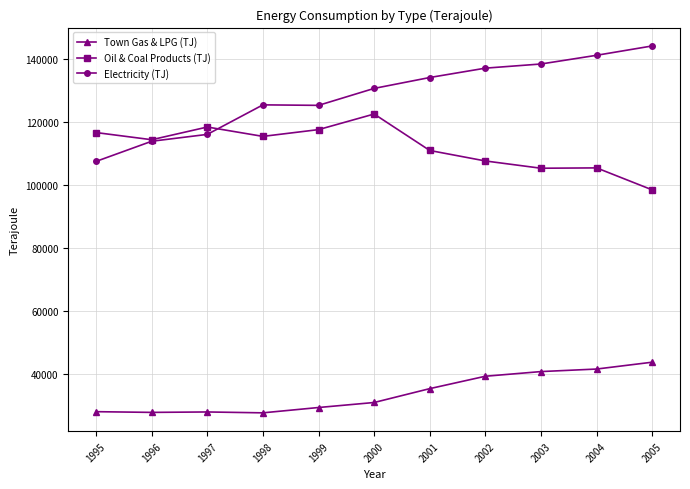

Rank the series by their average value, from lowest to highest.

Town Gas & LPG (TJ), Oil & Coal Products (TJ), Electricity (TJ)